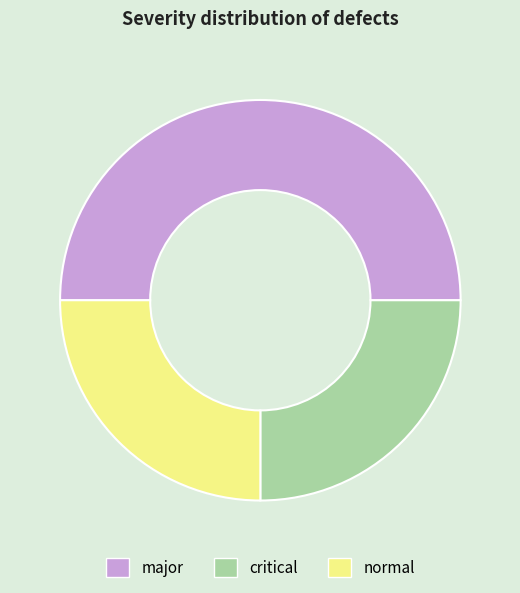

Approximately how many times larger is the value at normal compared to critical?

1.0